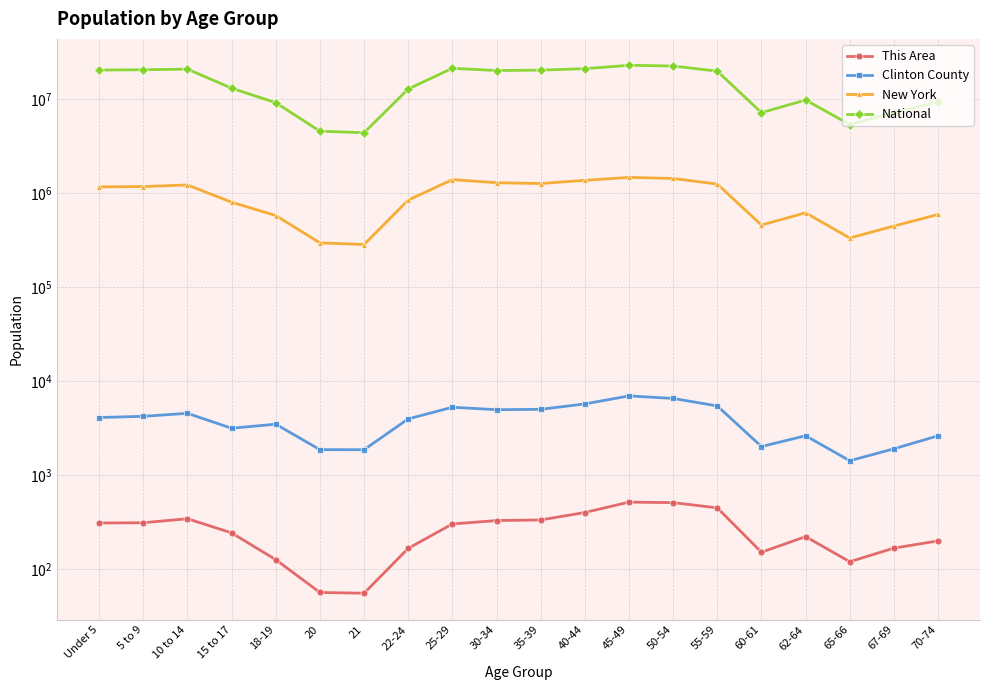

True or false: National and Clinton County cross at least once.

False